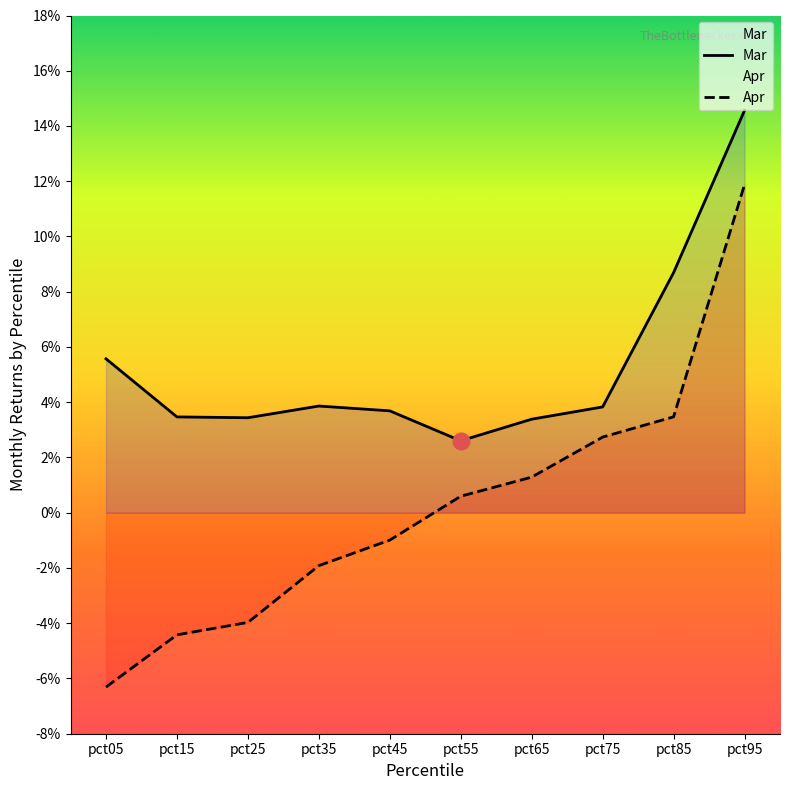

How many values in the Apr series are below 0?

5